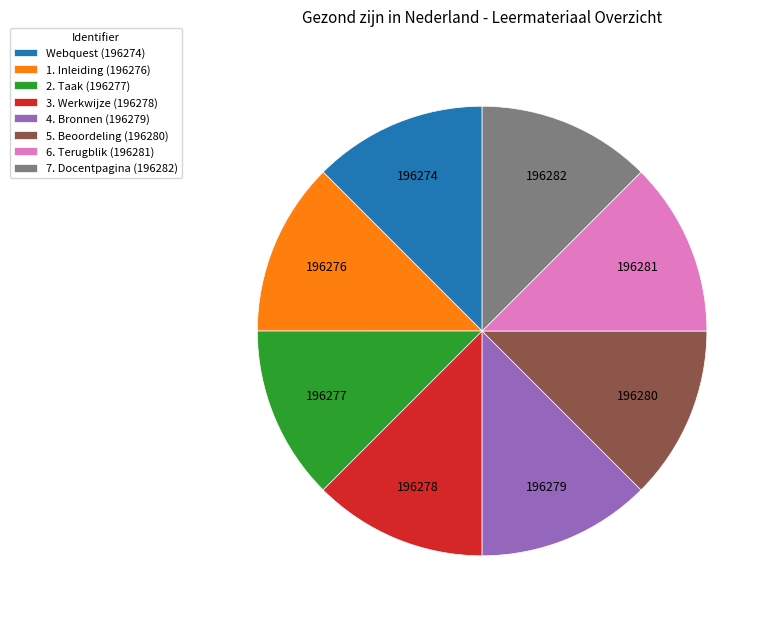

Combined, do 1. Inleiding (196276) and 3. Werkwijze (196278) account for over 50%?

No